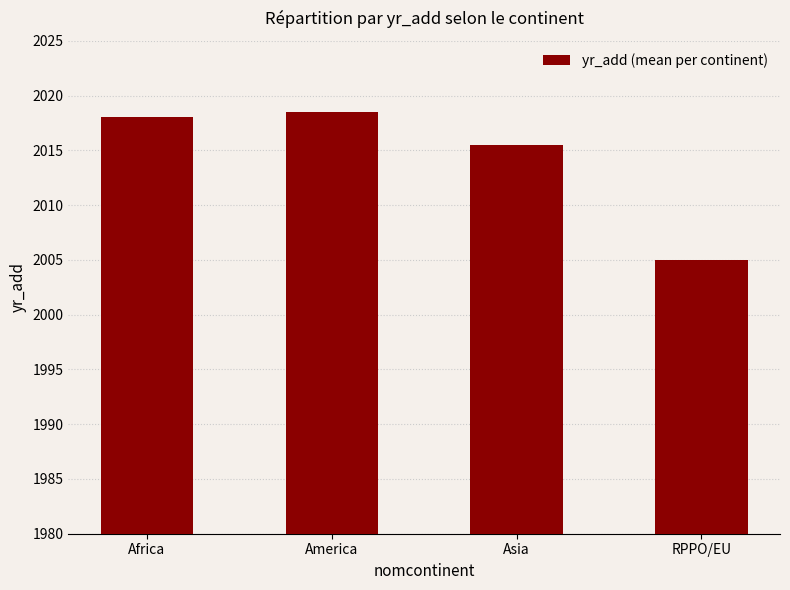

Reading left to right, what are all the values shown in this chart?

2018.0	2018.5	2015.5	2005.0